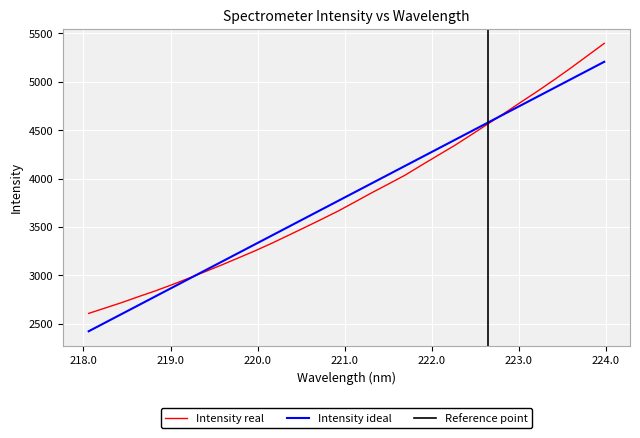

Which category has the highest value across all series?

223.9802